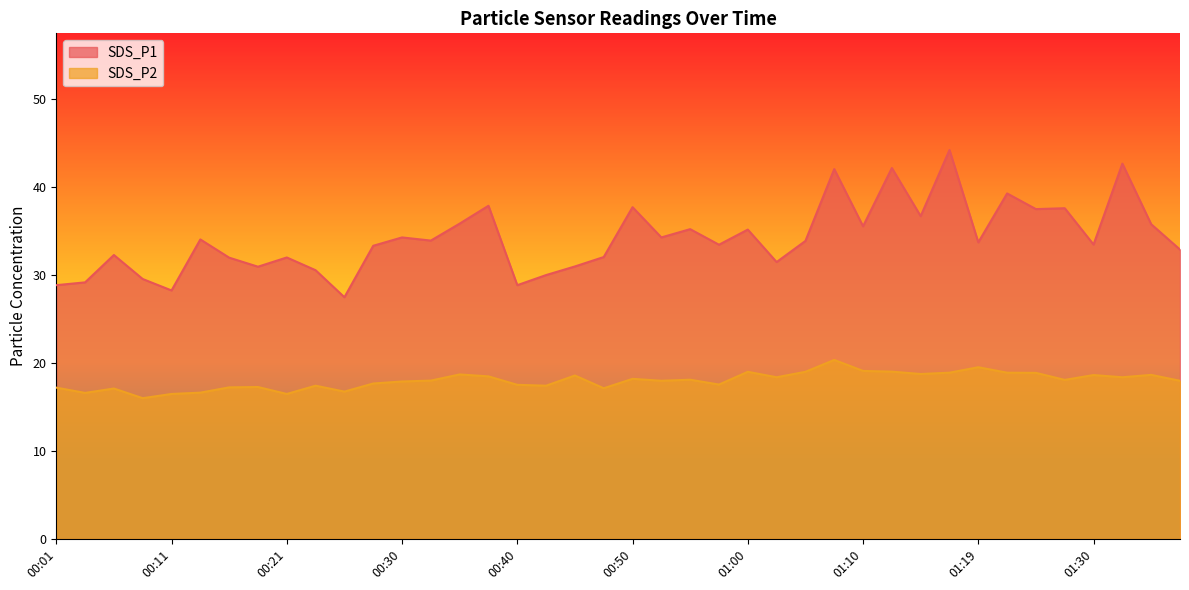

At which category is the sum across all series the highest?

01:17